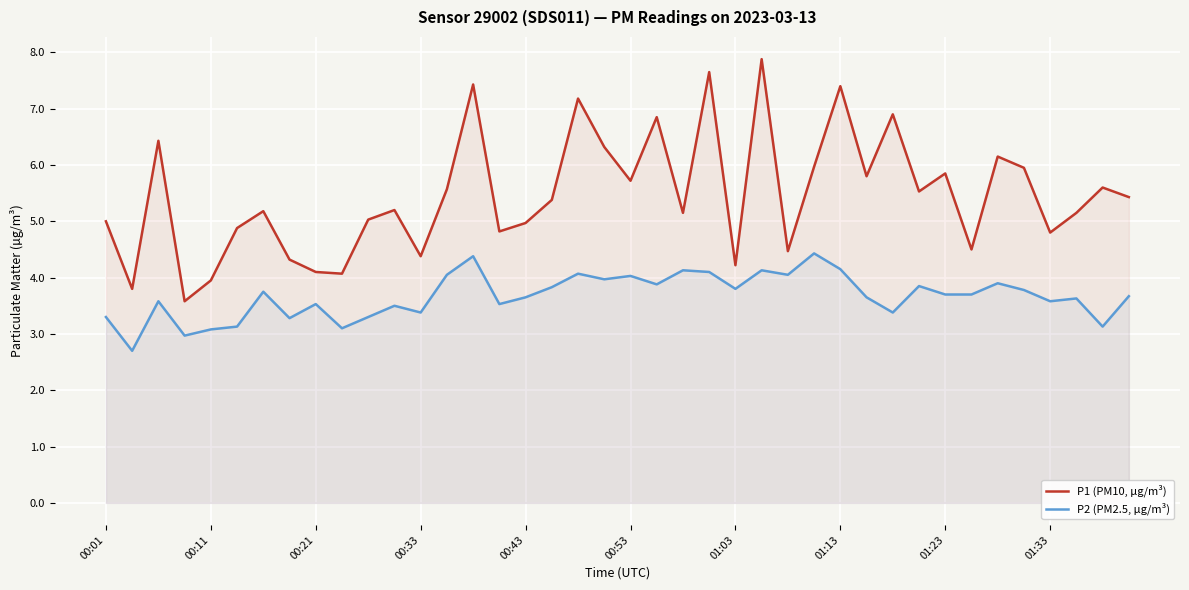

What is the smallest value displayed?

2.7